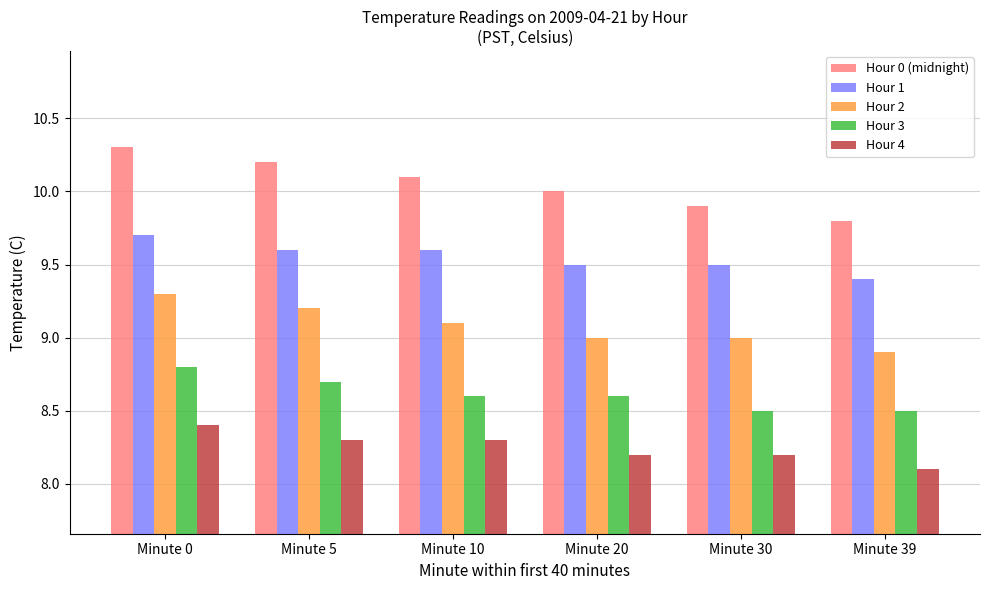

Read the Hour 3 value at Minute 10.

8.6